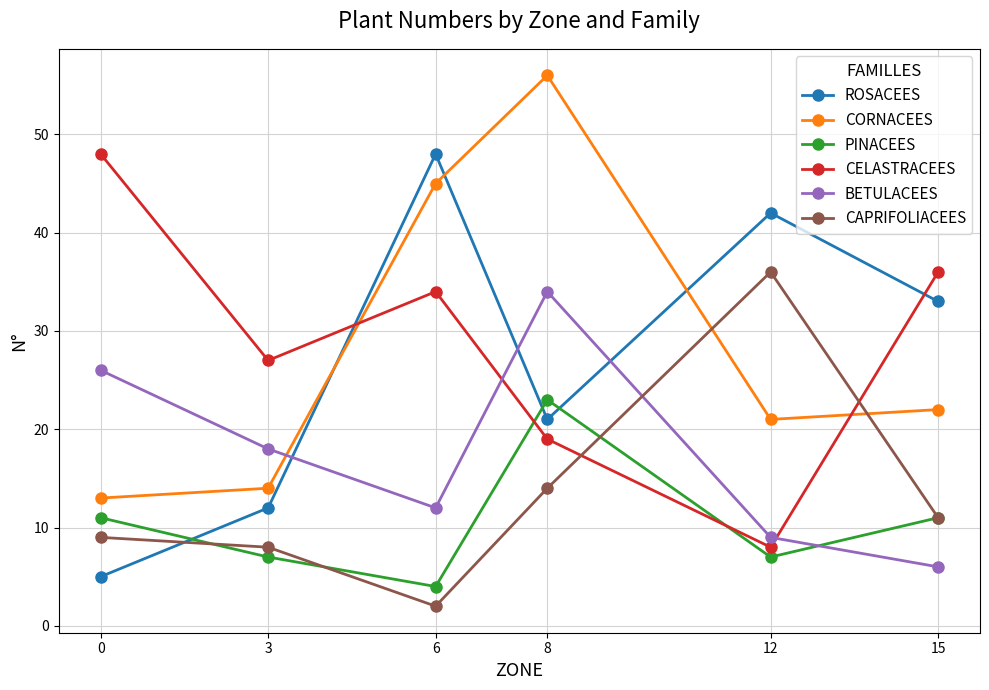

Is this an area chart (filled region under the line)?

No